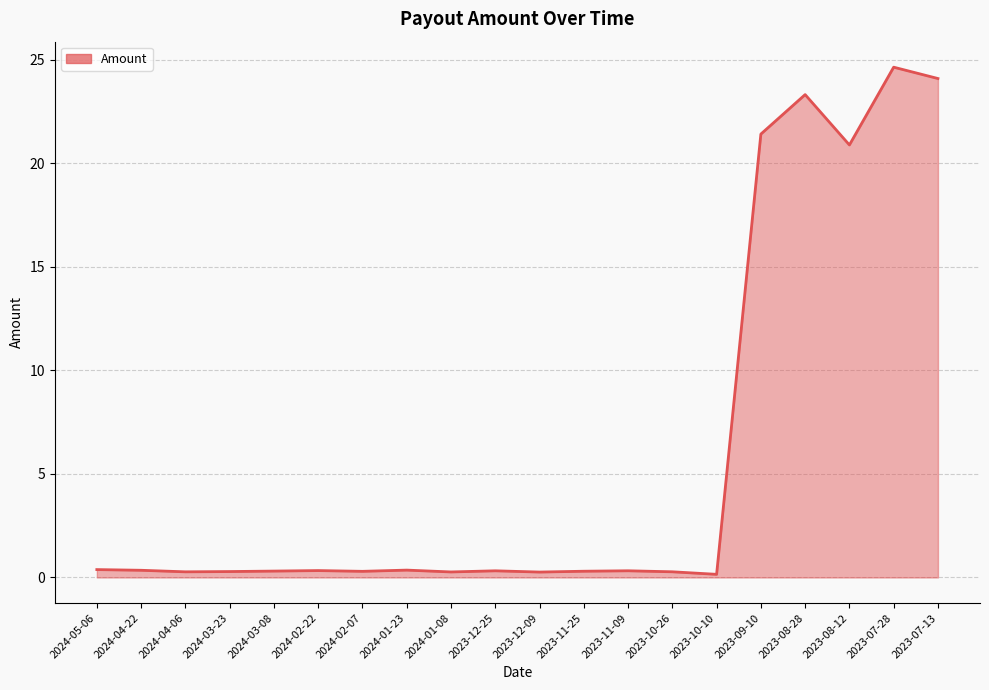

Rank the categories by value from highest to lowest.

2023-07-28, 2023-07-13, 2023-08-28, 2023-09-10, 2023-08-12, 2024-05-06, 2024-01-23, 2024-04-22, 2024-02-22, 2023-11-09, 2023-12-25, 2024-03-08, 2023-11-25, 2024-02-07, 2024-03-23, 2023-10-26, 2024-04-06, 2024-01-08, 2023-12-09, 2023-10-10